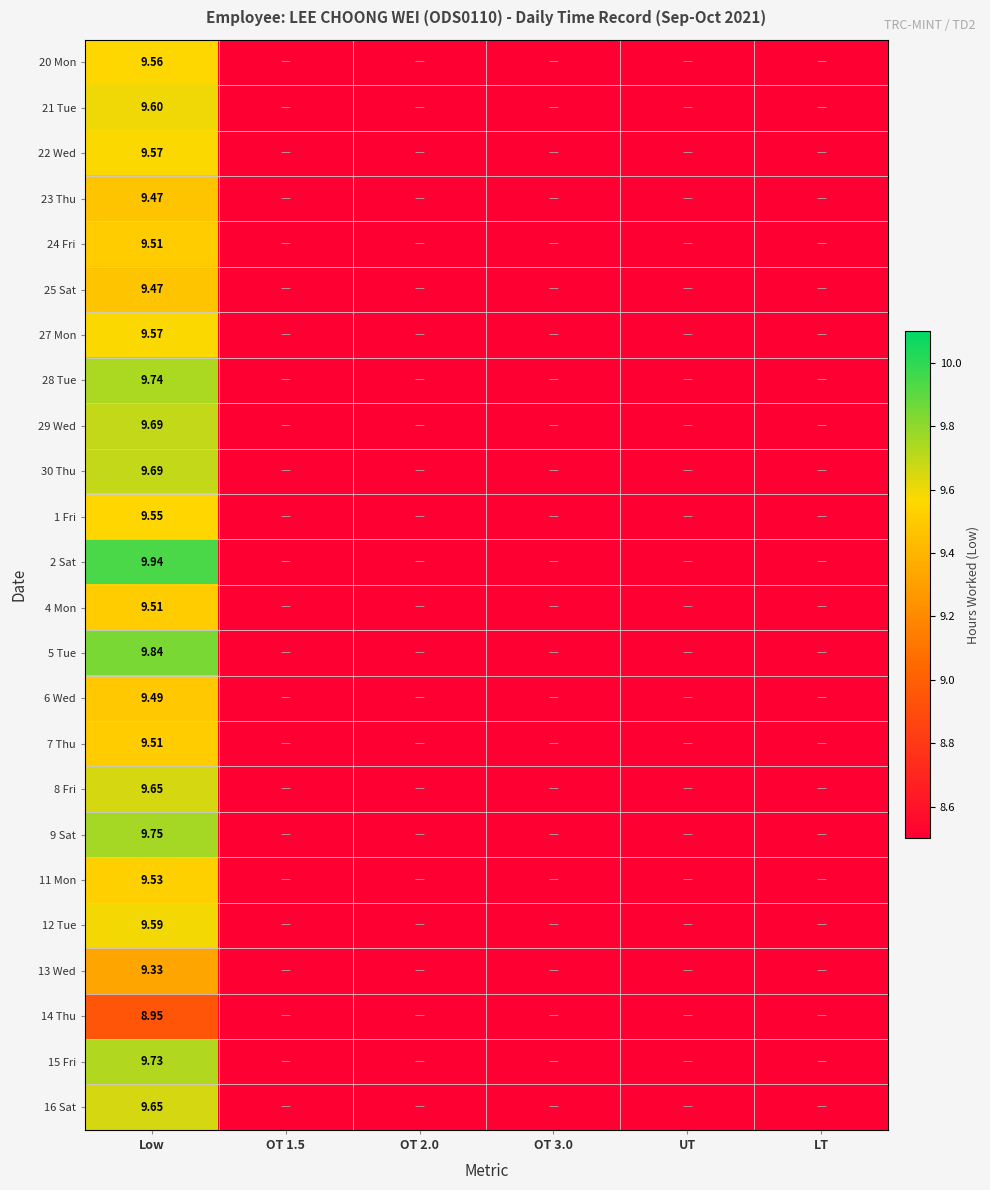

At which category is the sum across all series the highest?

Low